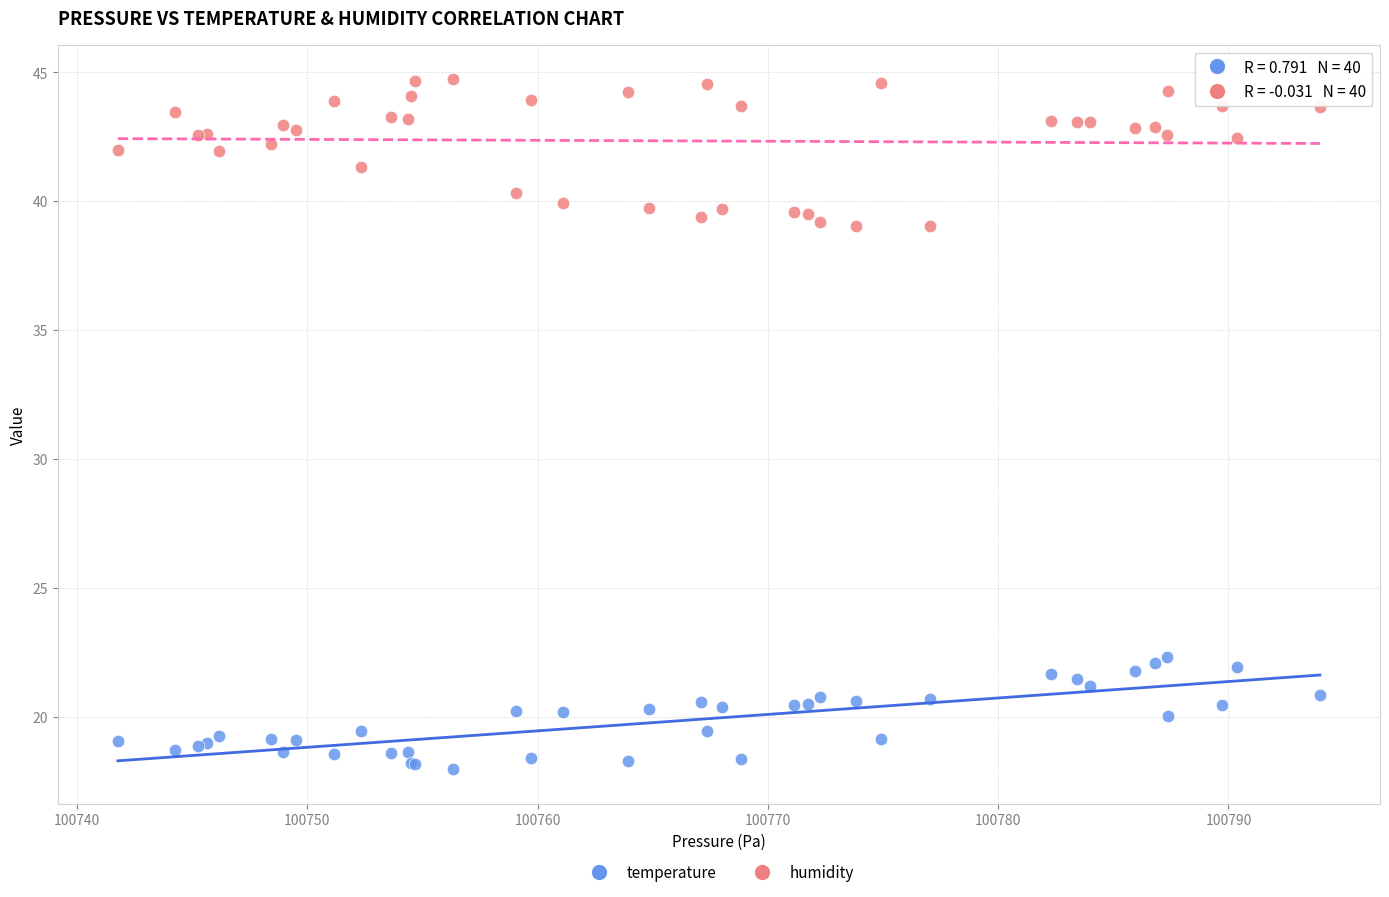

Which series reaches the maximum Y coordinate?

humidity